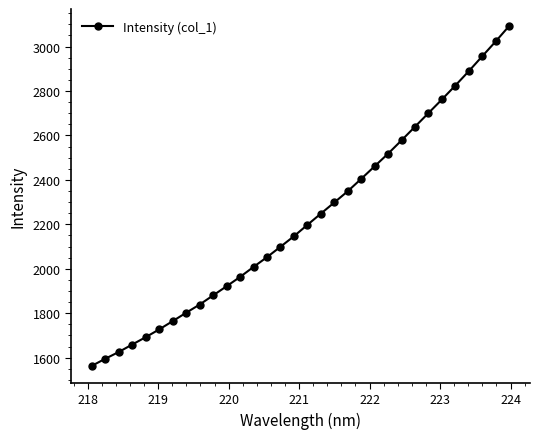

What is the value of the 29th point from the left?

2889.2